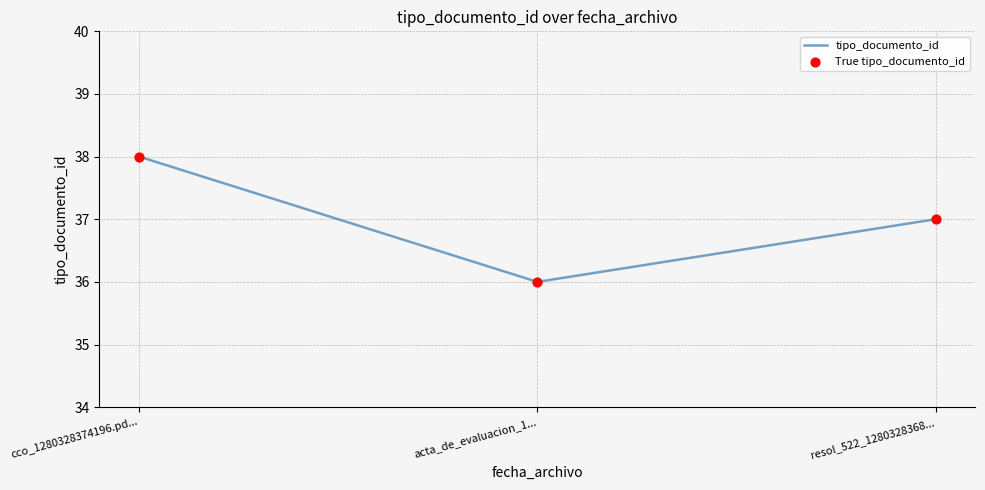

What position from the right is cco_1280328374196.pd...?

3